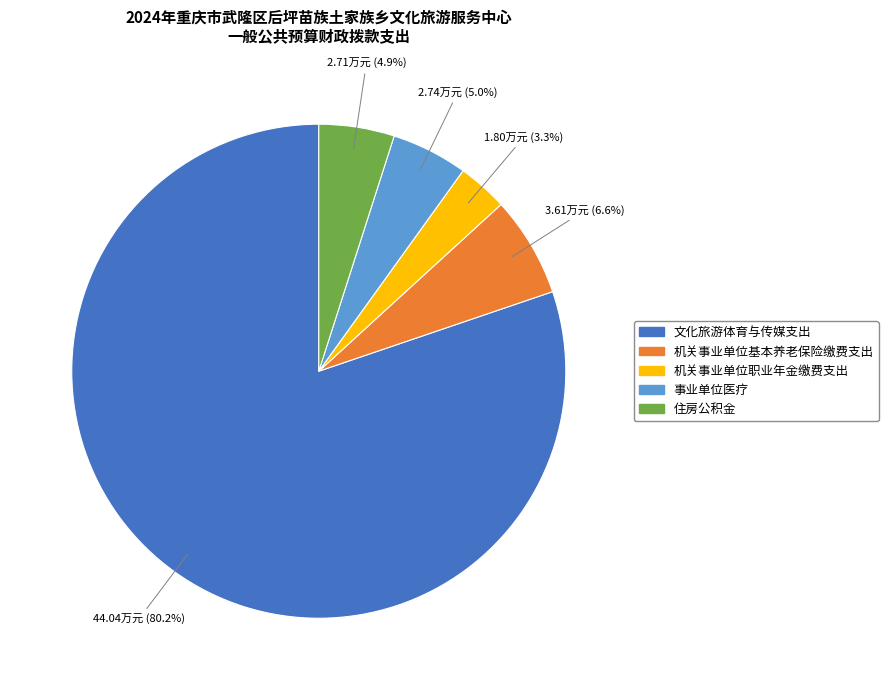

Between 机关事业单位基本养老保险缴费支出 and 文化旅游体育与传媒支出, which is larger?

文化旅游体育与传媒支出